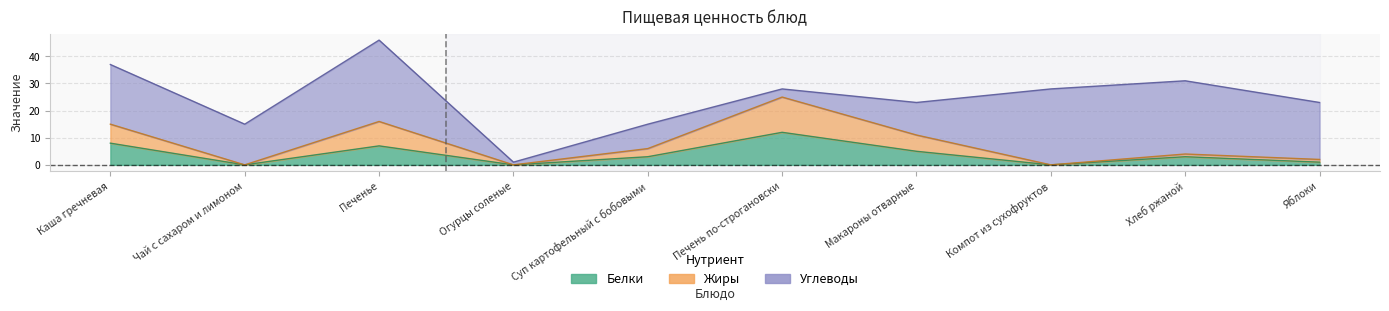

Which category has the lowest value across all series?

Чай с сахаром и лимоном